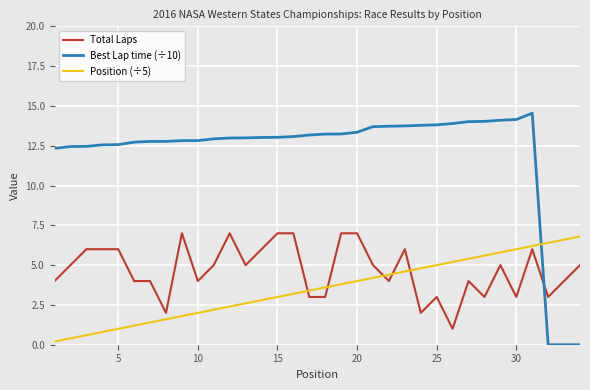

True or false: Position (÷5) and Best Lap time (÷10) cross at least once.

True